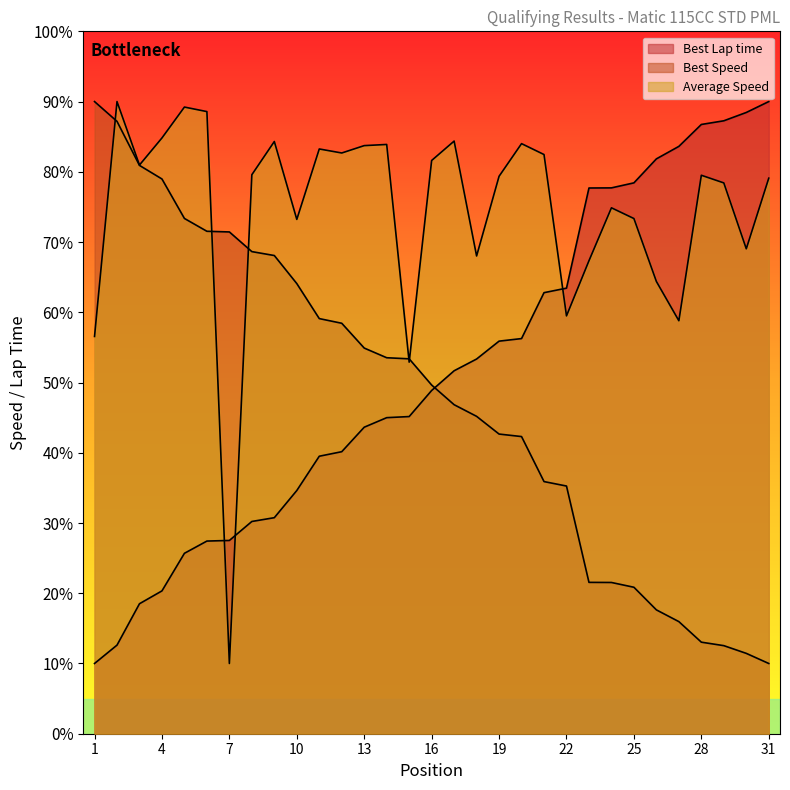

True or false: Best Speed and Average Speed intersect in this chart.

True